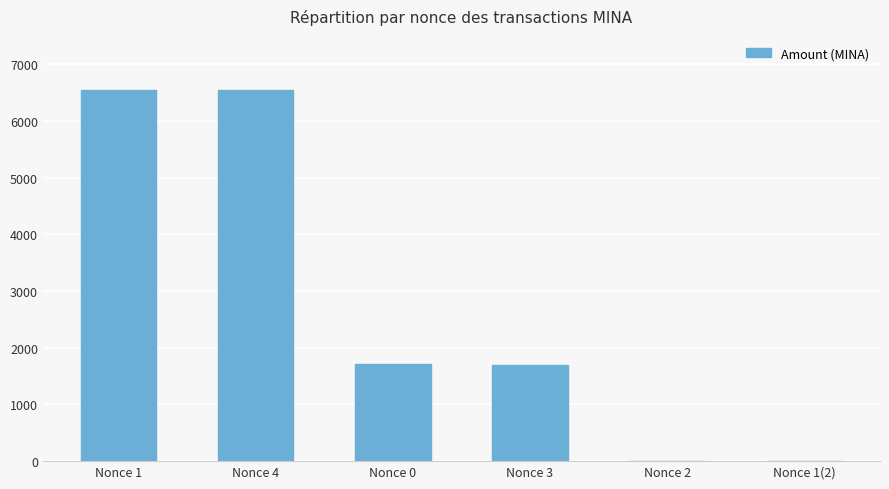

What is the greatest value displayed?

6549.0